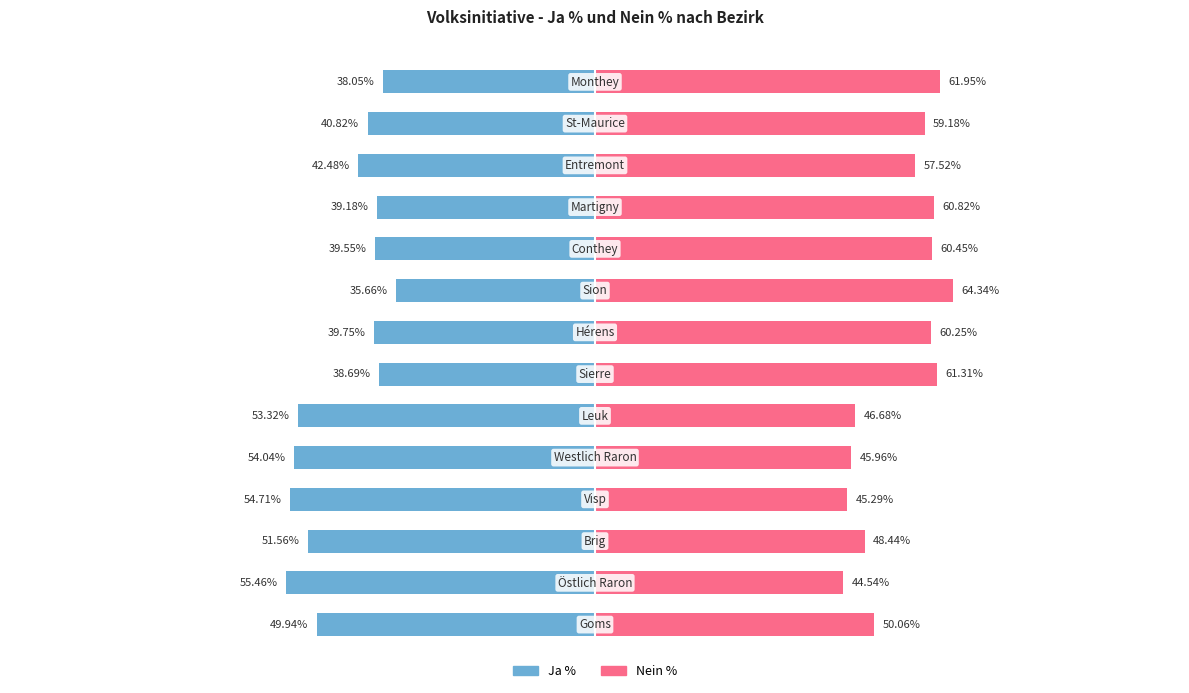

How many groups of bars are there?

14